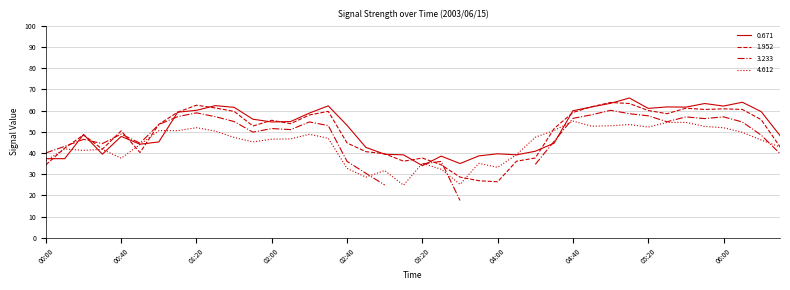

True or false: 0.671 has a value of 21.0 at 02:10.

False